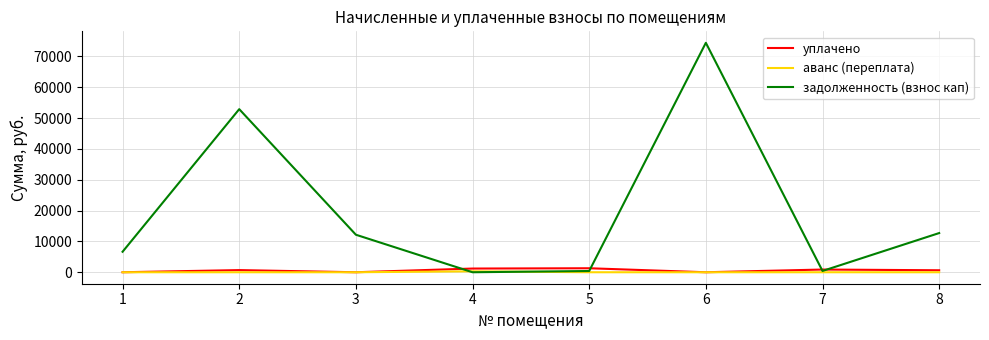

Between which two adjacent categories do уплачено and задолженность (взнос кап) first intersect?

3 and 4